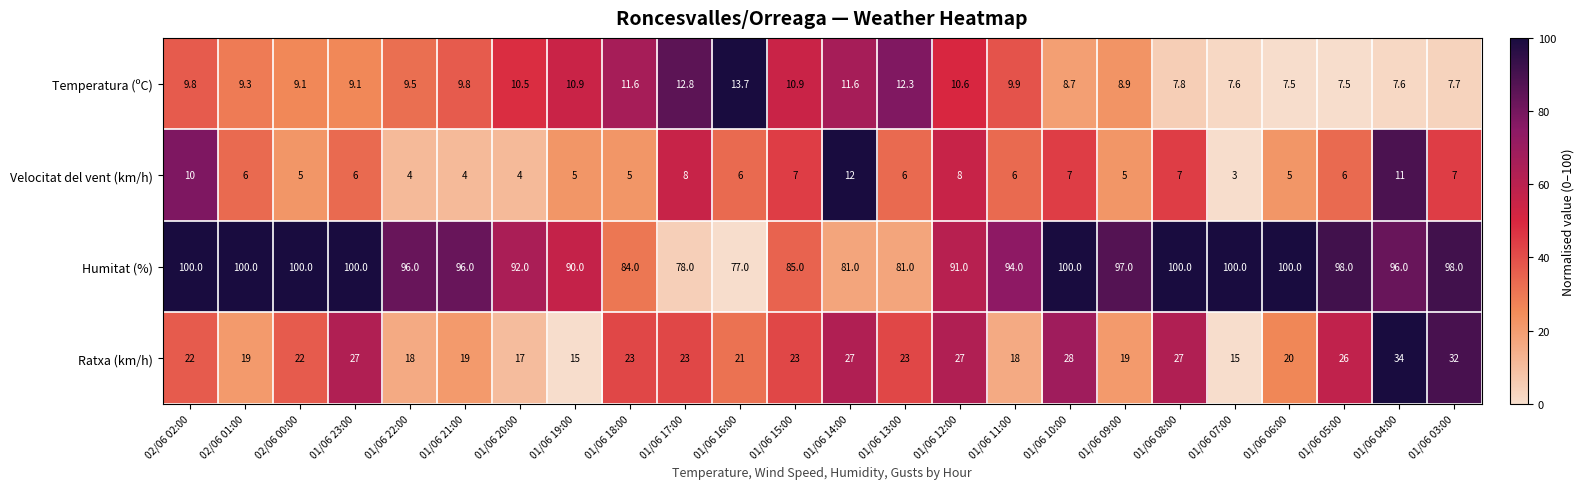

What is the total value across all series at 01/06 16:00?

117.7